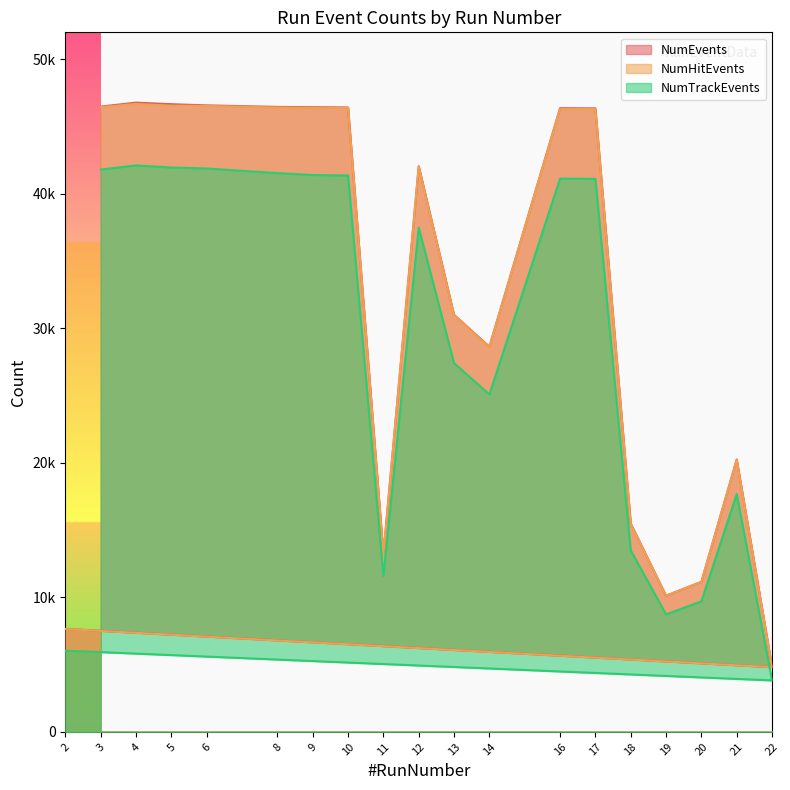

Between 10 and 6, which is larger?

6